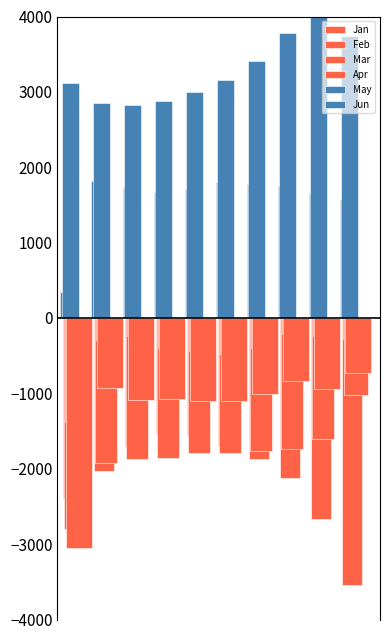

How many bars are there in total?

60